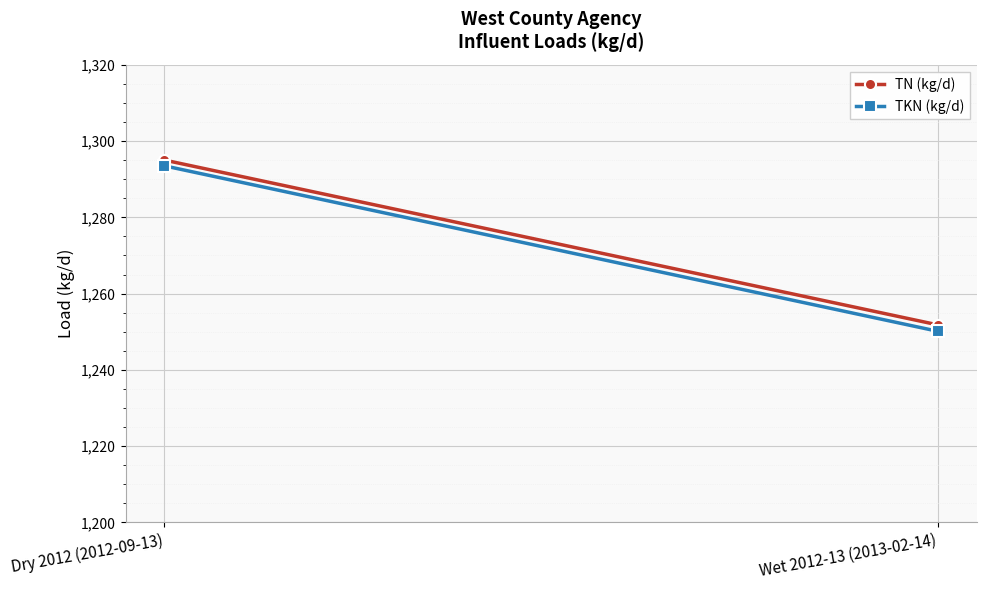

Is the value of TKN (kg/d) at Wet 2012-13 (2013-02-14) greater than the value of TN (kg/d) at Dry 2012 (2012-09-13)?

No